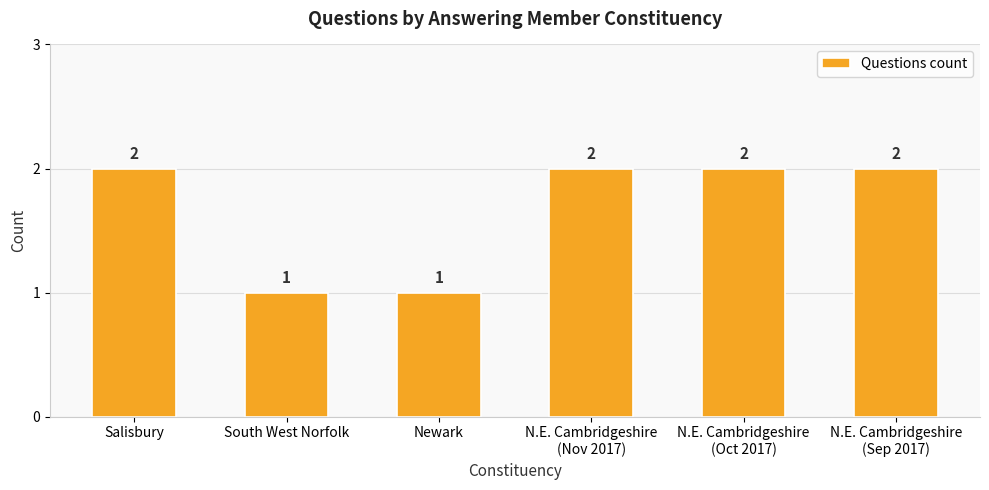

Reading right to left, extract all data points from this chart.

N.E. Cambridgeshire
(Sep 2017)=2	N.E. Cambridgeshire
(Oct 2017)=2	N.E. Cambridgeshire
(Nov 2017)=2	Newark=1	South West Norfolk=1	Salisbury=2